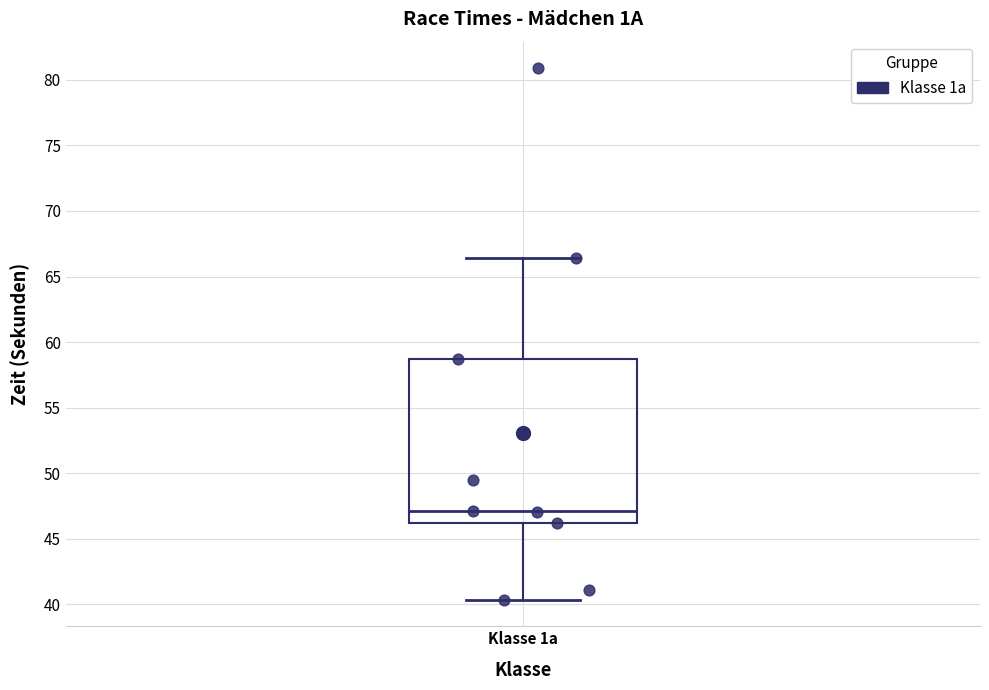

Where is the lower edge of the box for Klasse 1a on the y-axis? The values are not printed on the chart, so give them approximately, as read against the axis.

46.0